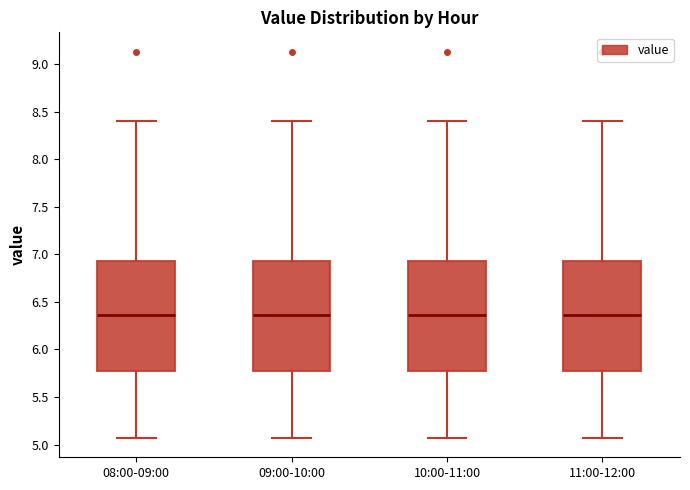

Reading left to right, transcribe this box plot: for each box, give where its median line is, the range the box spans, and where its two whiskers end, as read against the y-axis. The values are not printed on the chart, so give them approximately, as read against the axis.

08:00-09:00: median 6.35, box 5.80 to 6.95, whiskers 5.05 to 8.40
09:00-10:00: median 6.35, box 5.80 to 6.95, whiskers 5.05 to 8.40
10:00-11:00: median 6.35, box 5.80 to 6.95, whiskers 5.05 to 8.40
11:00-12:00: median 6.35, box 5.80 to 6.95, whiskers 5.05 to 8.40